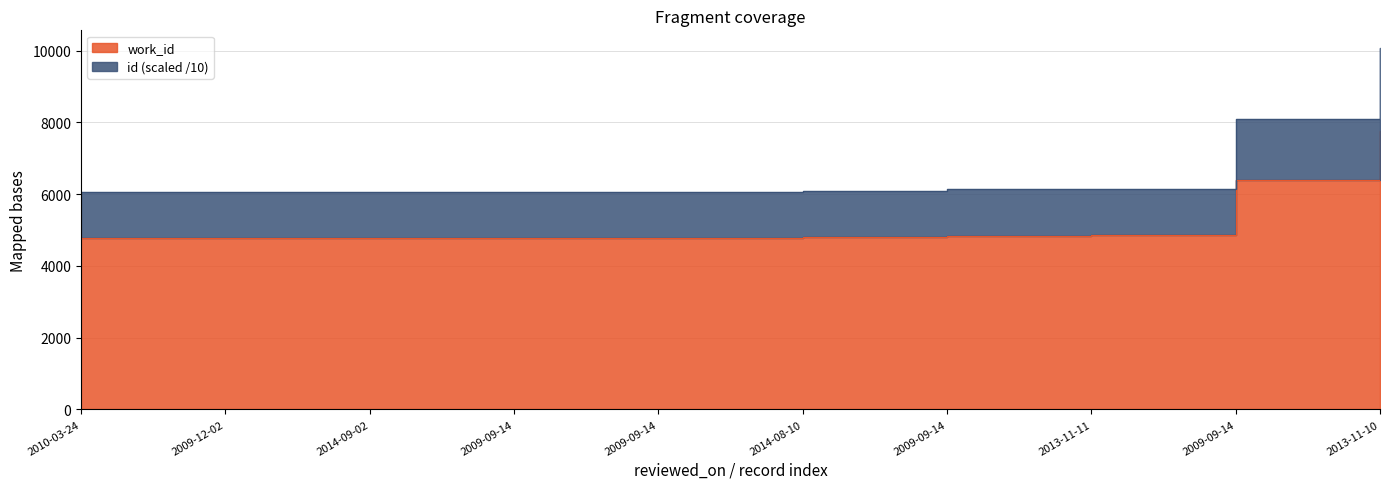

What is the difference between the second highest and second lowest values in the work_id series?

1612.0